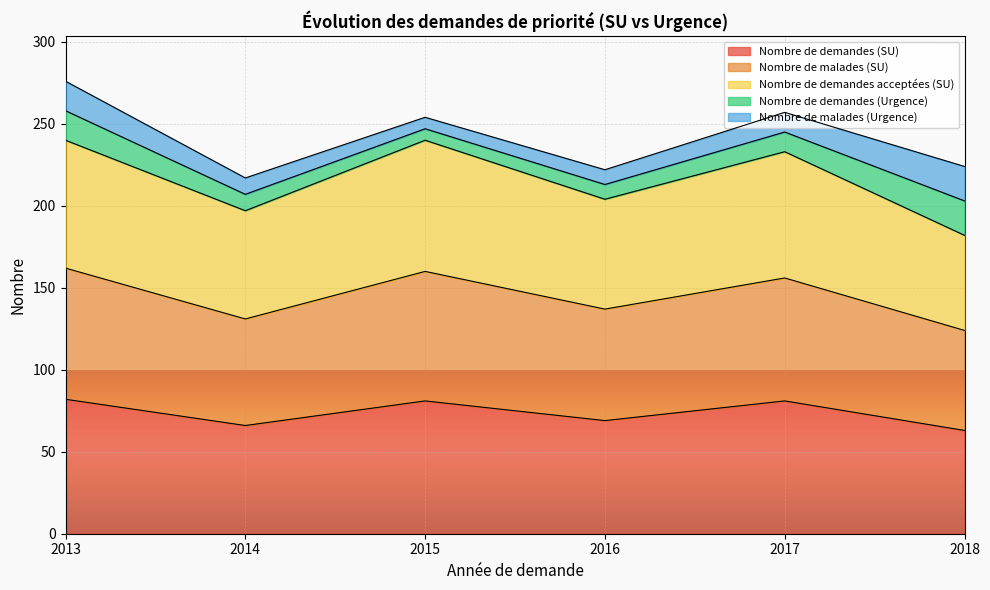

In Nombre de malades (SU), how many points are lower than both neighbors (excluding endpoints)?

2